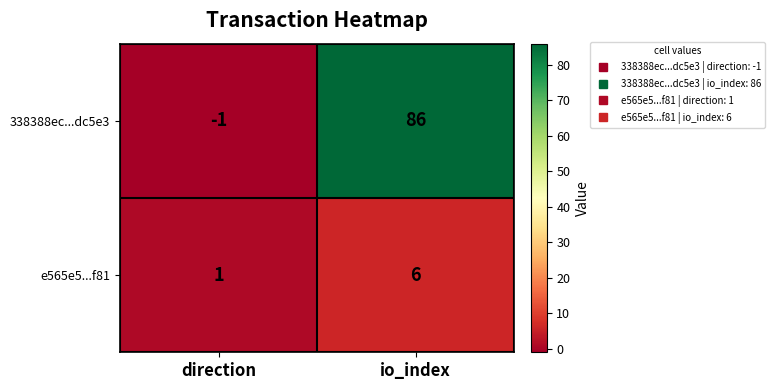

What is the total value across all series at io_index?

92